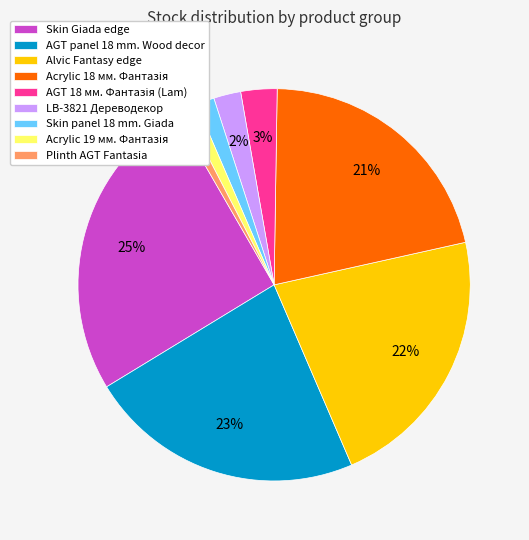

To the nearest percent, what is the average slice percentage?

11%